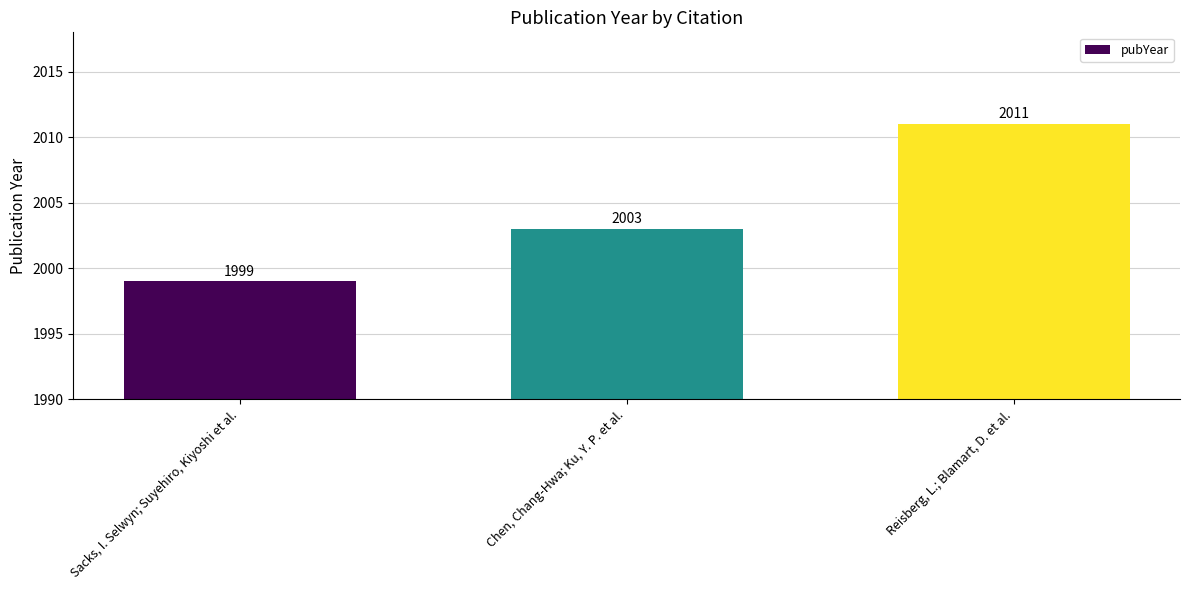

The value at Chen, Chang-Hwa; Ku, Y. P. et al. is 597. True or false?

False